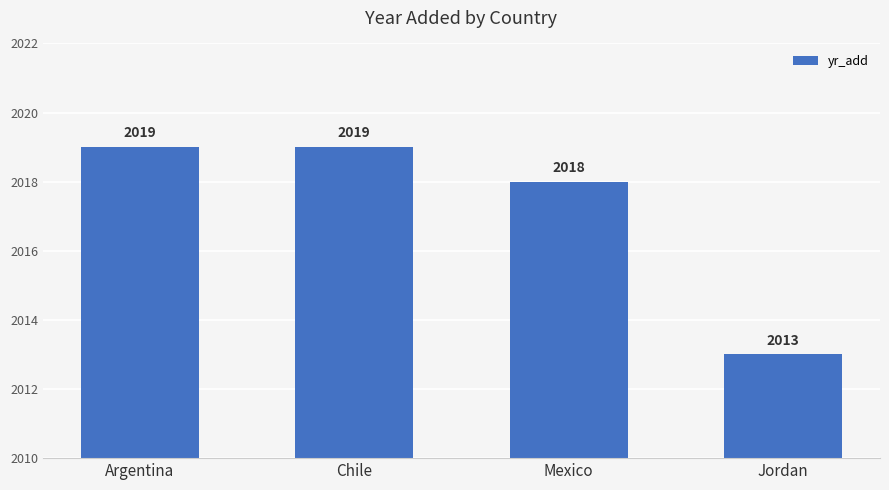

What is the maximum value shown in the chart?

2019